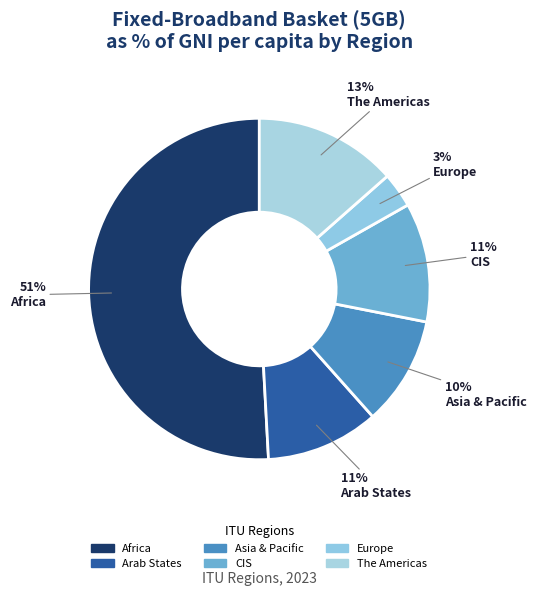

To the nearest percent, what percentage of the pie is The Americas?

13%